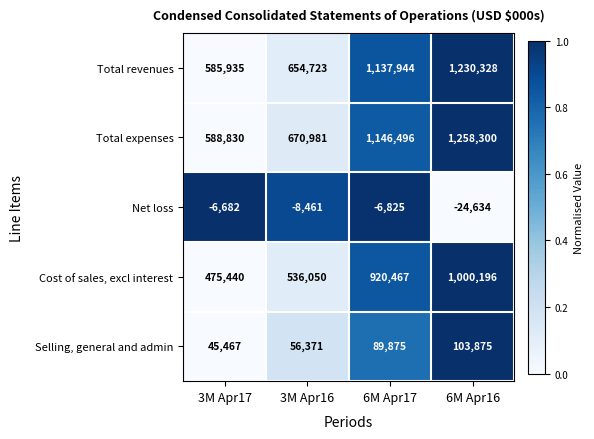

Reading left to right, extract all data points from this chart.

Total revenues: 3M Apr17=585935	3M Apr16=654723	6M Apr17=1137944	6M Apr16=1230328
Total expenses: 3M Apr17=588830	3M Apr16=670981	6M Apr17=1146496	6M Apr16=1258300
Net loss: 3M Apr17=-6682	3M Apr16=-8461	6M Apr17=-6825	6M Apr16=-24634
Cost of sales, excl interest: 3M Apr17=475440	3M Apr16=536050	6M Apr17=920467	6M Apr16=1000196
Selling, general and admin: 3M Apr17=45467	3M Apr16=56371	6M Apr17=89875	6M Apr16=103875